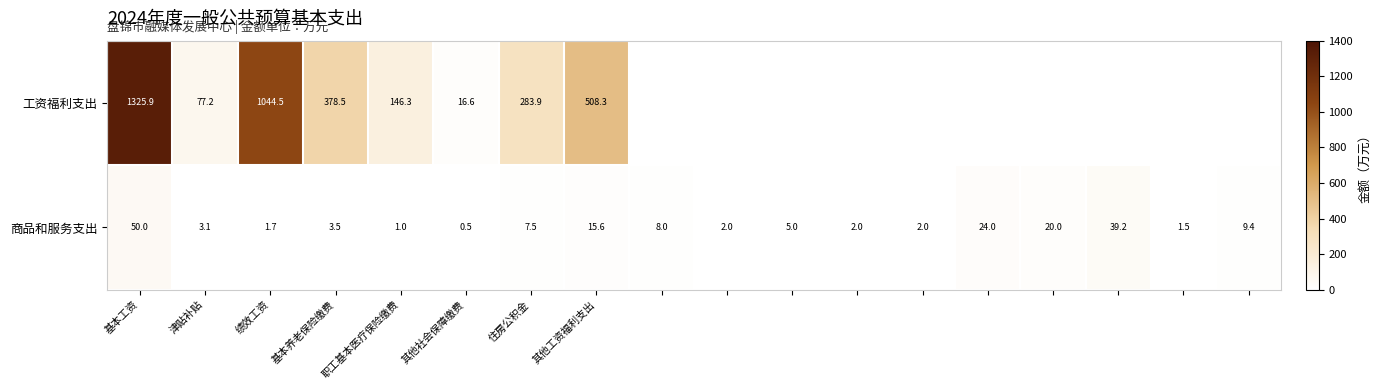

The 商品和服务支出 series shows 50.0 at 基本工资. True or false?

True